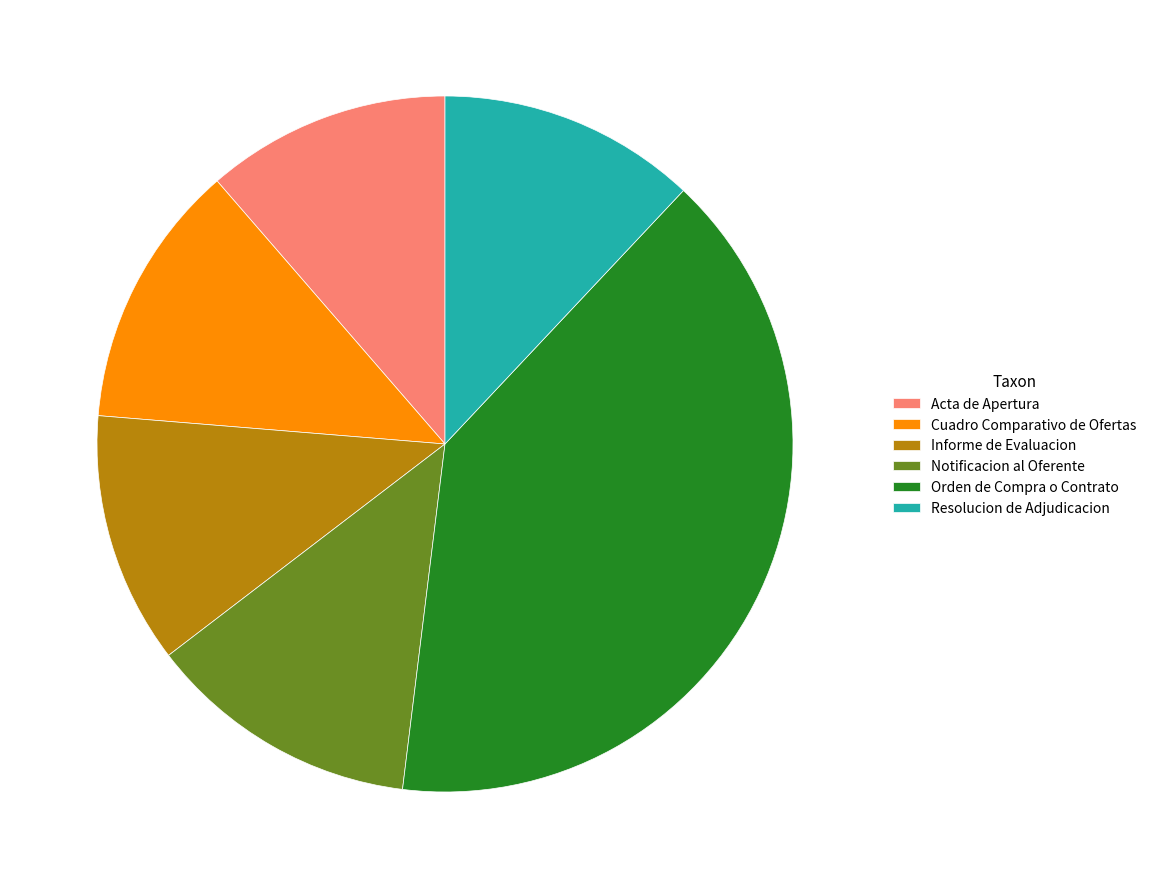

Is it true that Resolucion de Adjudicacion is 1% of the pie?

False